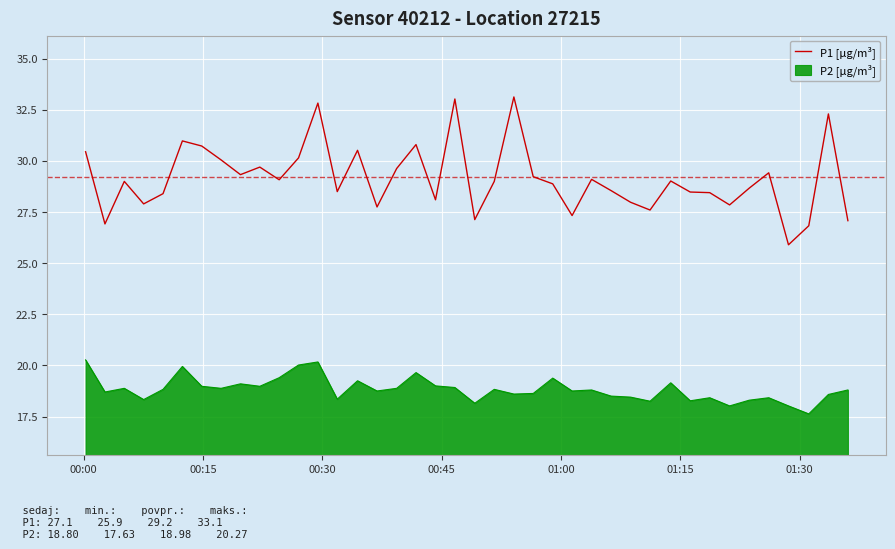

Which series has the widest spread of values?

P1 [µg/m³]